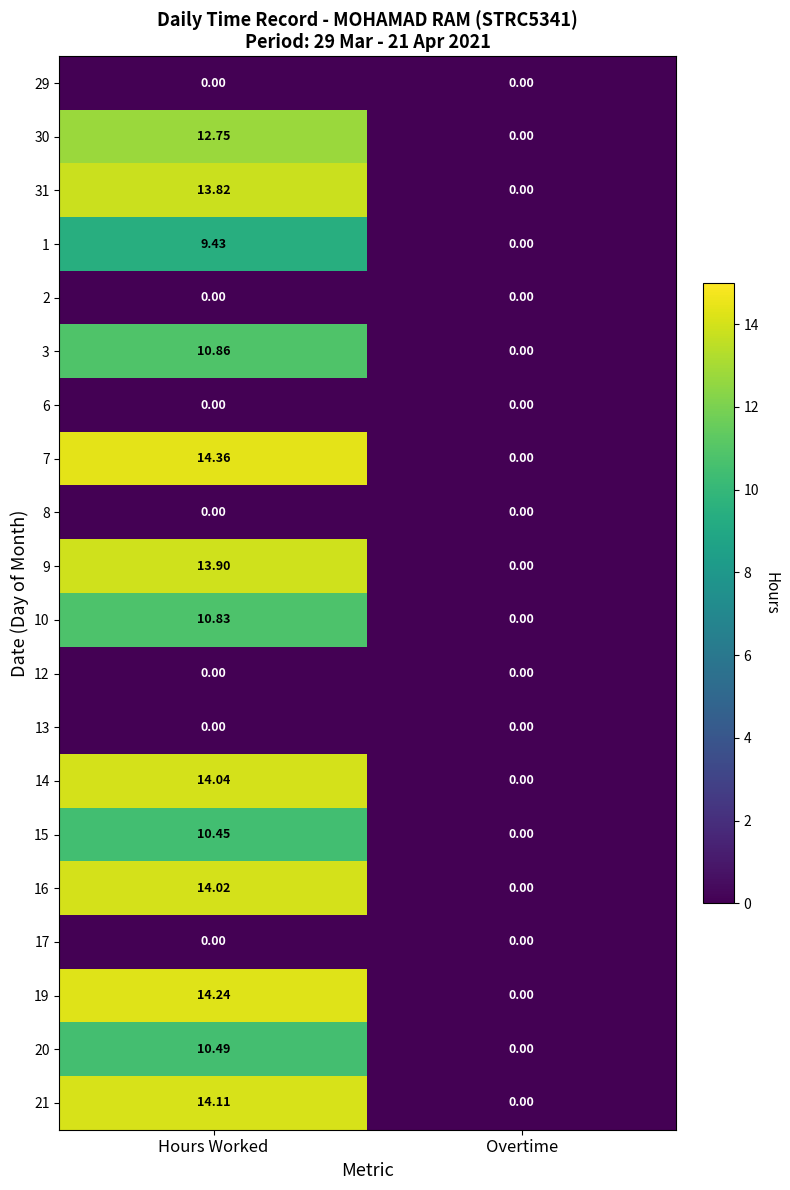

How many series are shown in this chart?

20